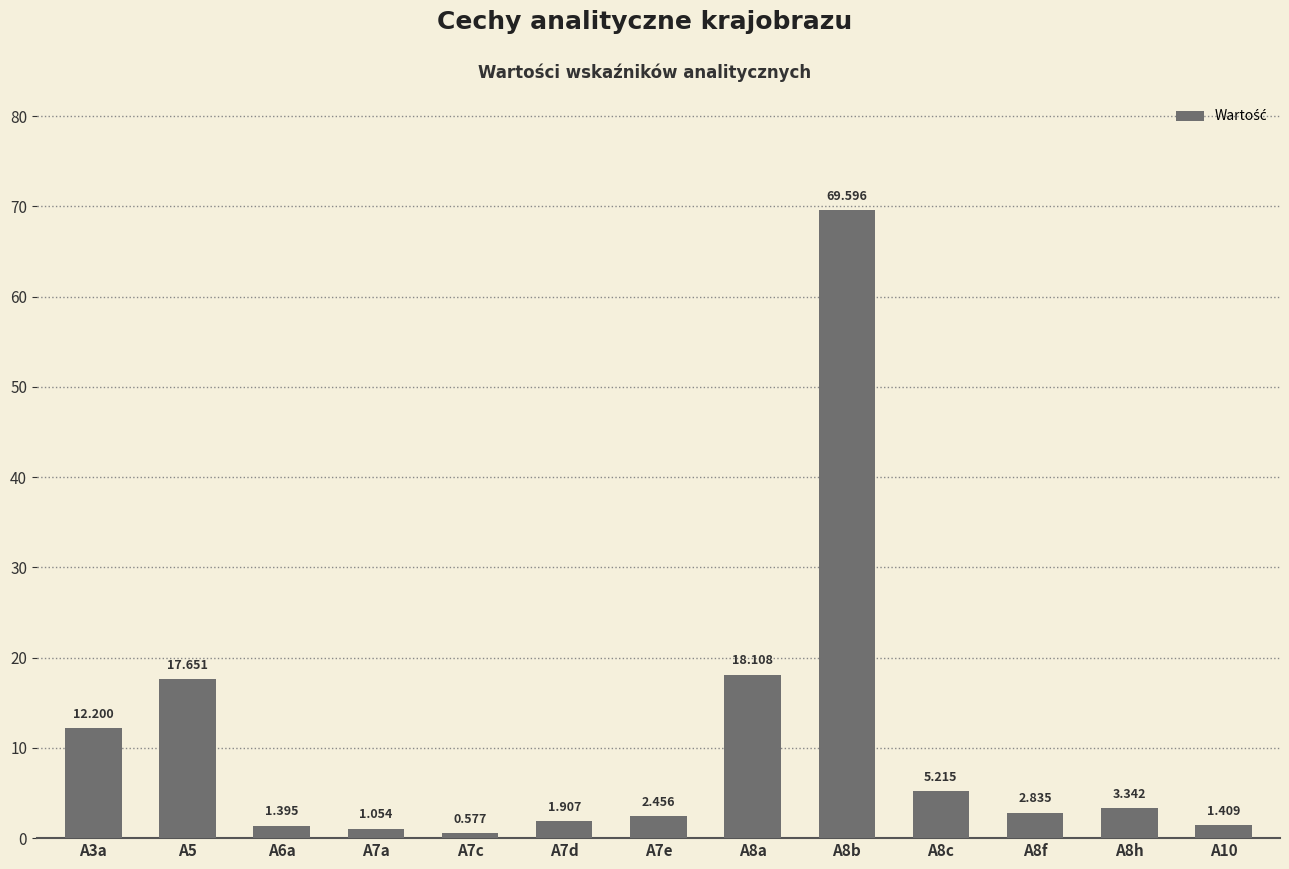

Does the chart contain any negative values?

No